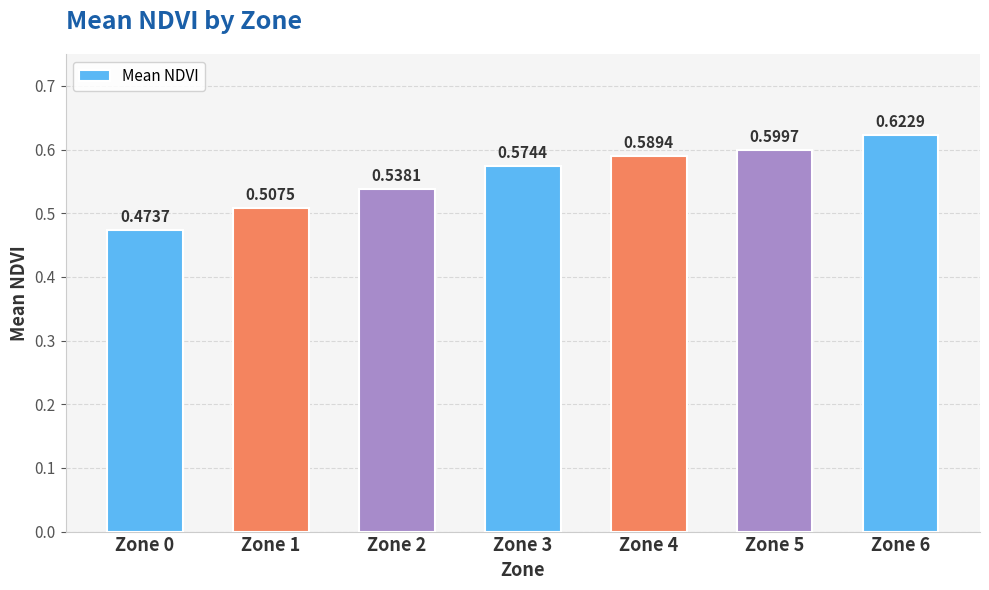

Count the number of categories in the chart.

7